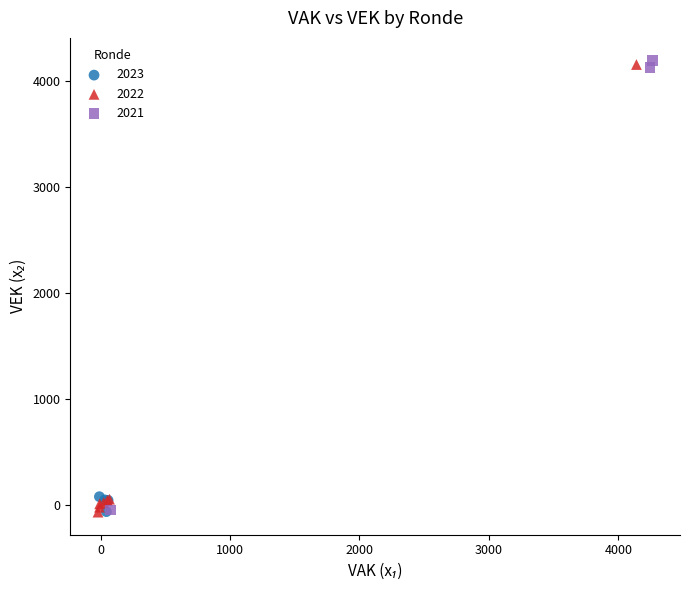

What are all the series names shown in the legend?

2023, 2022, 2021